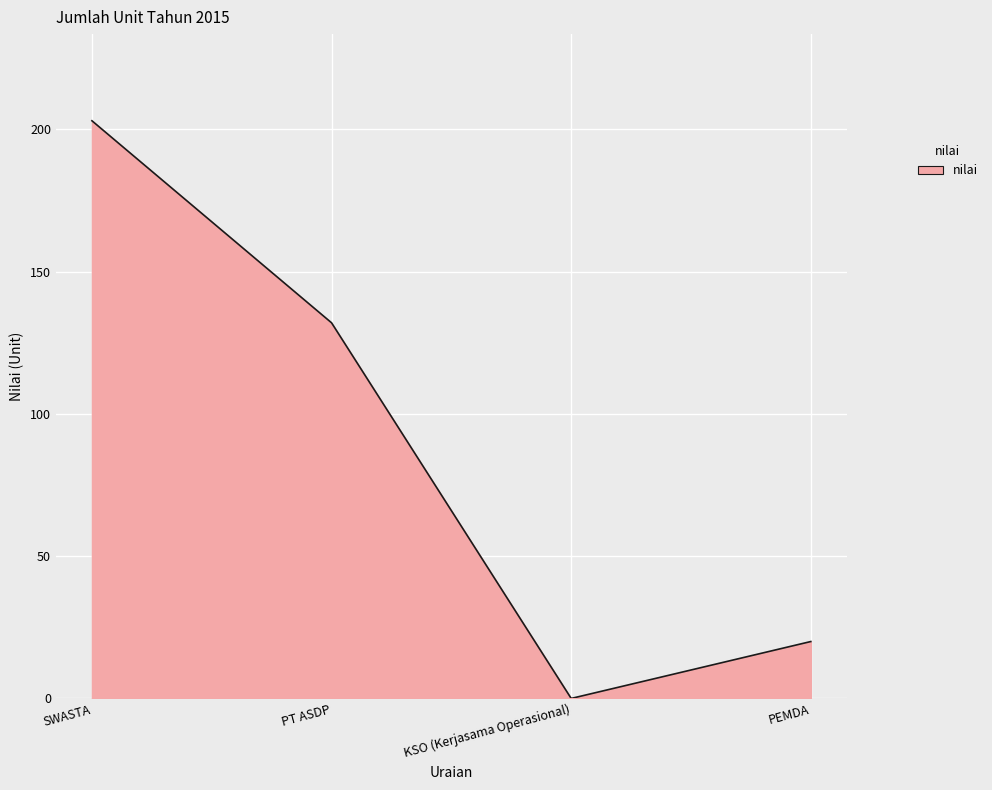

How many lines are shown in the chart?

1